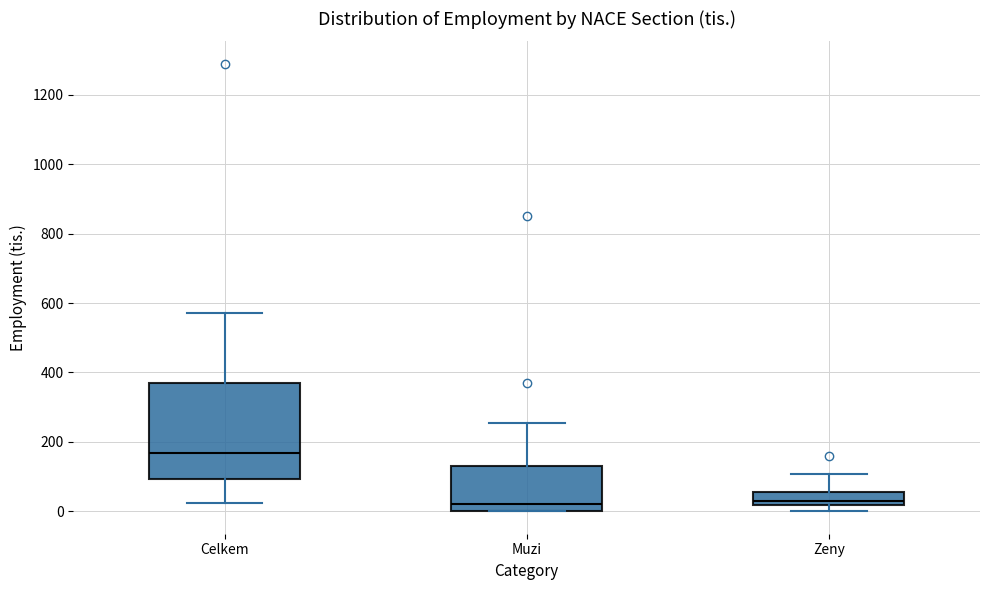

Reading left to right, read every box against the y-axis: the position of its median line, the range the box covers, and the ends of its whiskers. The values are not printed on the chart, so give them approximately, as read against the axis.

Celkem: median 160, box 100 to 380, whiskers 20 to 580
Muzi: median 20, box 0 to 140, whiskers 0 to 260
Zeny: median 20 (just above the box's lower edge), box 20 to 60, whiskers 0 to 100